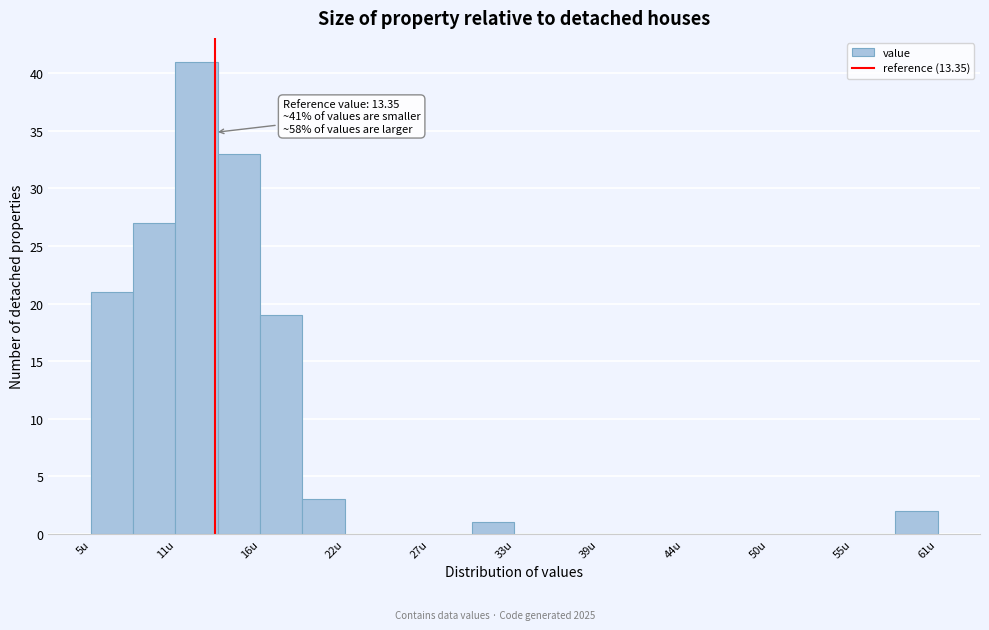

Read against the x-axis, roughly where is the centre of the tallest bar?

12